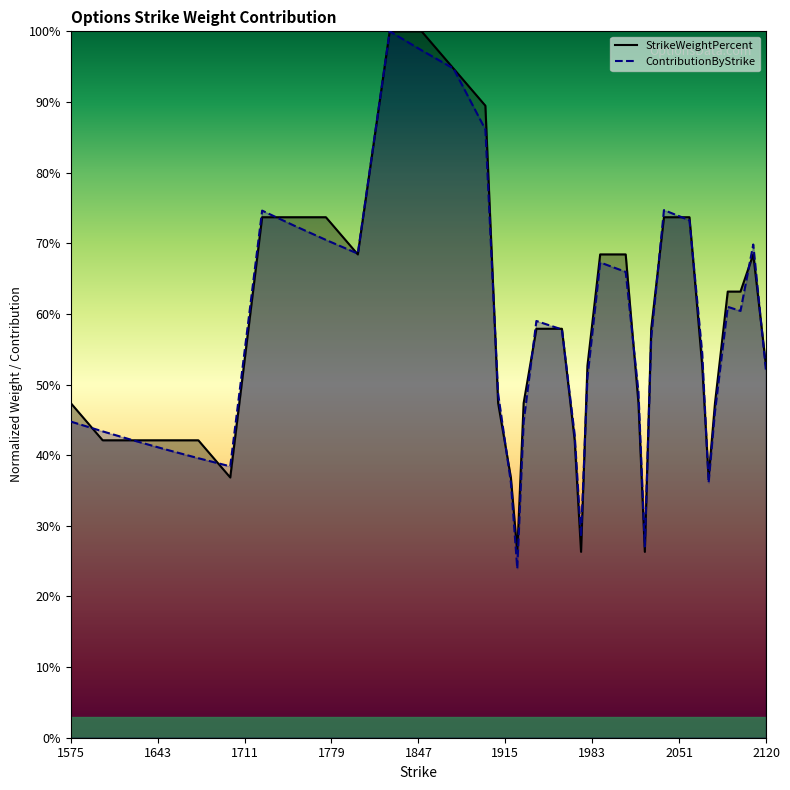

What position from the left is 1650.0?

4